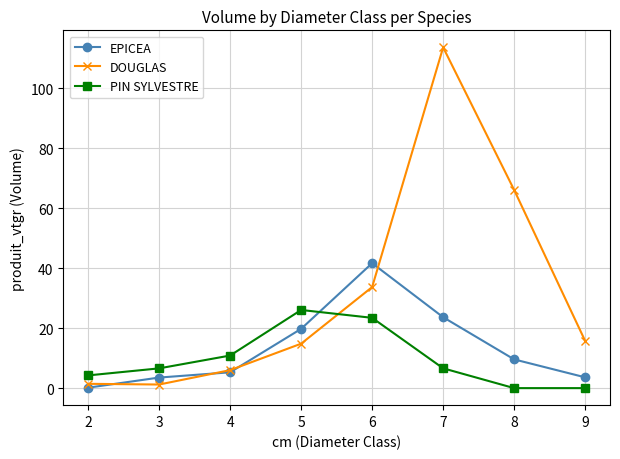

True or false: EPICEA and DOUGLAS intersect in this chart.

True